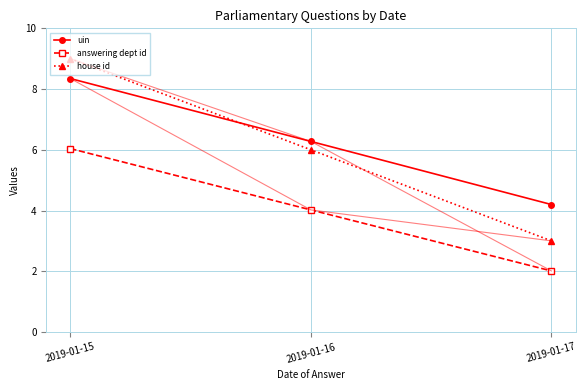

Reading left to right, extract all data points from this chart.

uin: 2019-01-15=8.3	2019-01-16=6.3	2019-01-17=4.2
answering dept id: 2019-01-15=6.0	2019-01-16=4.0	2019-01-17=2.0
house id: 2019-01-15=9.0	2019-01-16=6.0	2019-01-17=3.0